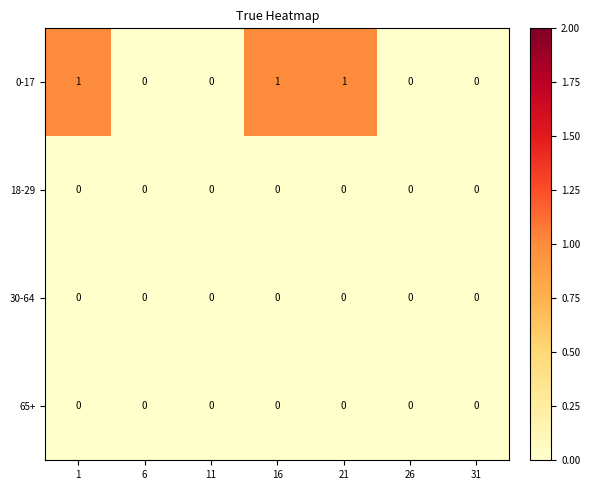

Which series has the largest total across all categories?

0-17